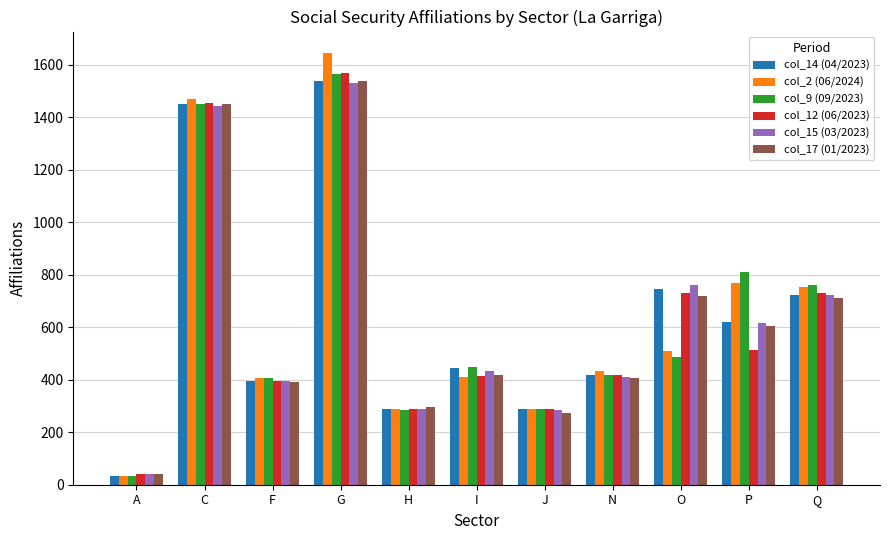

Is it true that col_14 (04/2023) equals 984 at P?

False